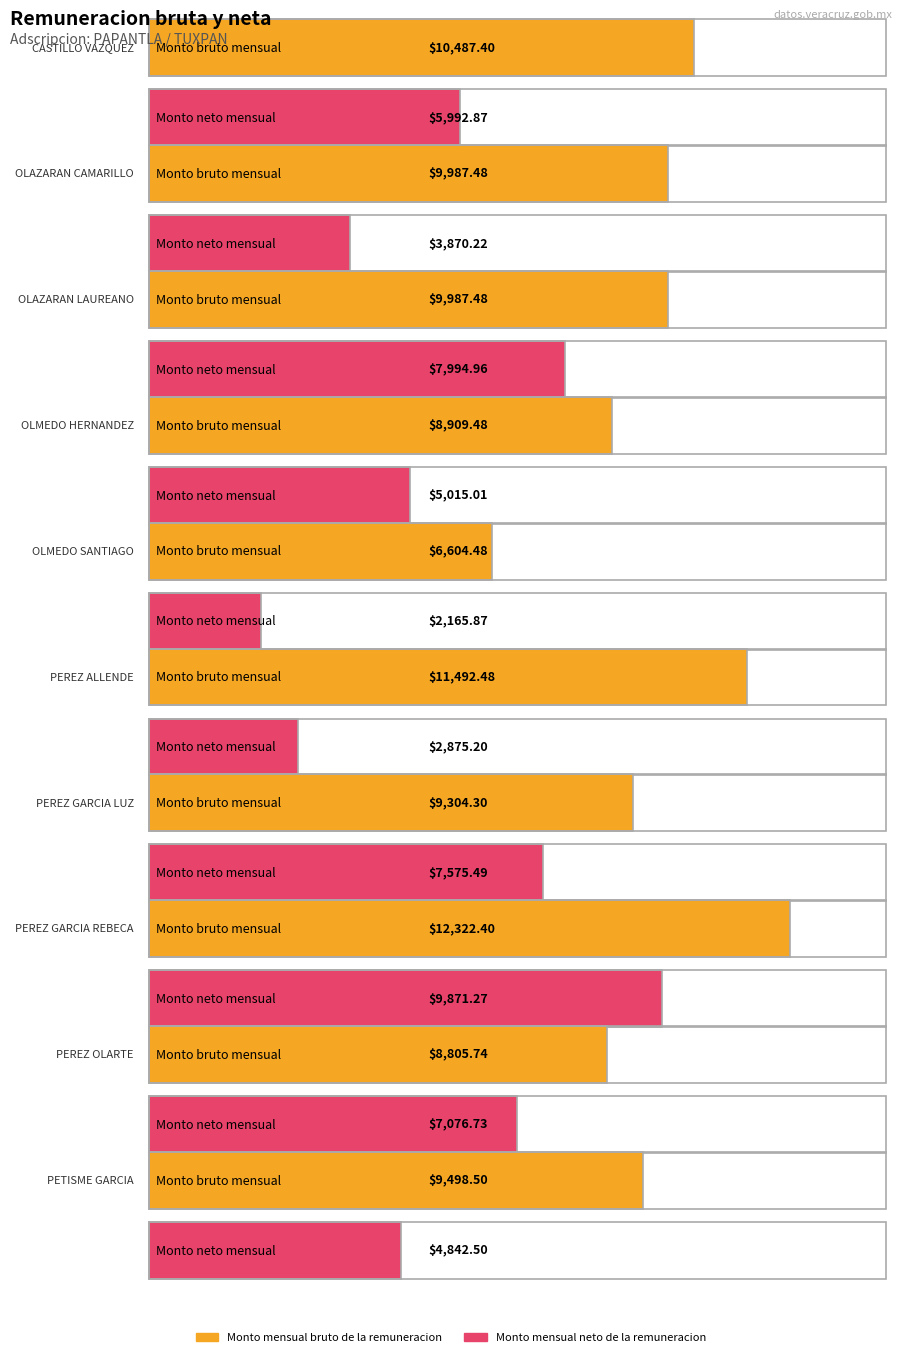

What is the difference between the Monto mensual neto de la remuneracion values at OLAZARAN LAUREANO and OLMEDO HERNANDEZ?

2979.9